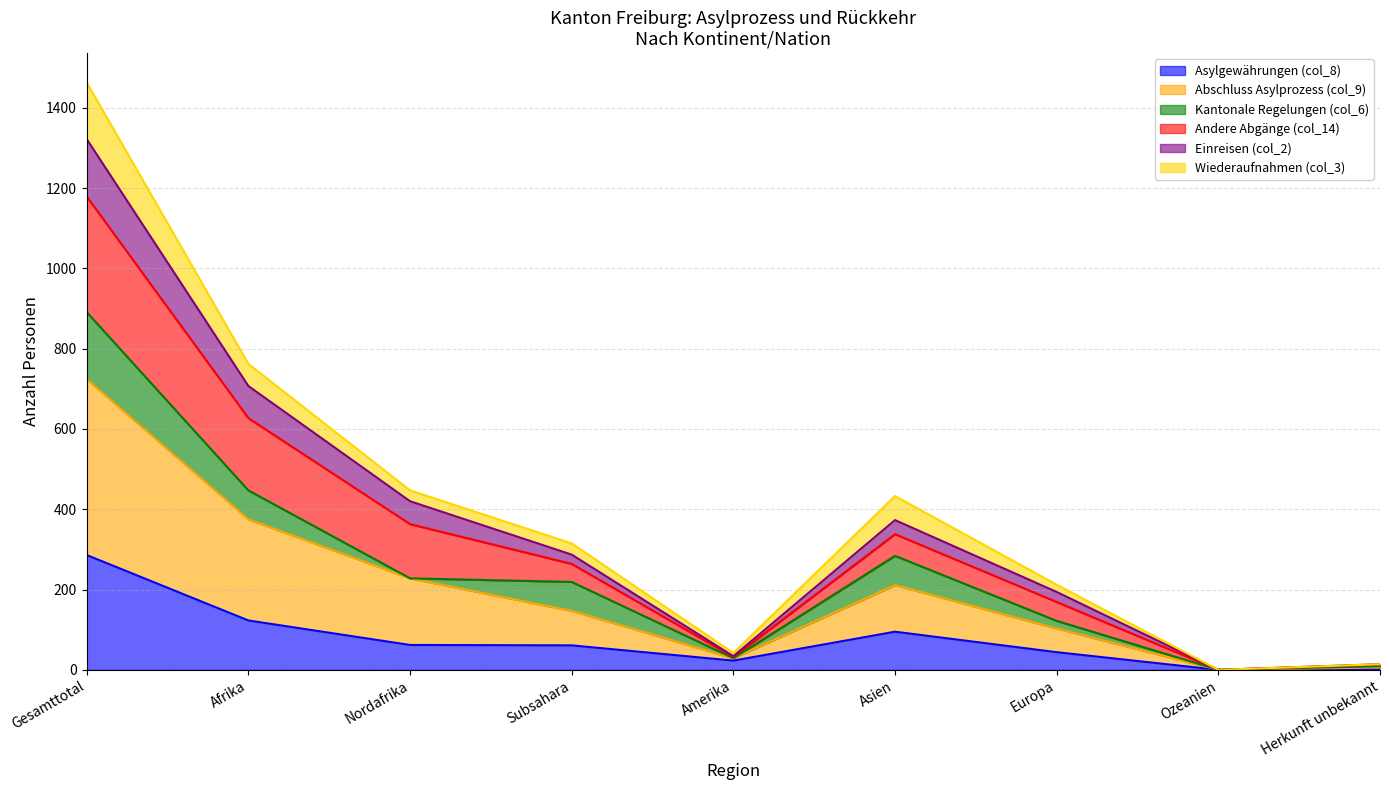

Which category has the highest value in the Asylgewährungen (col_8) series?

Gesamttotal